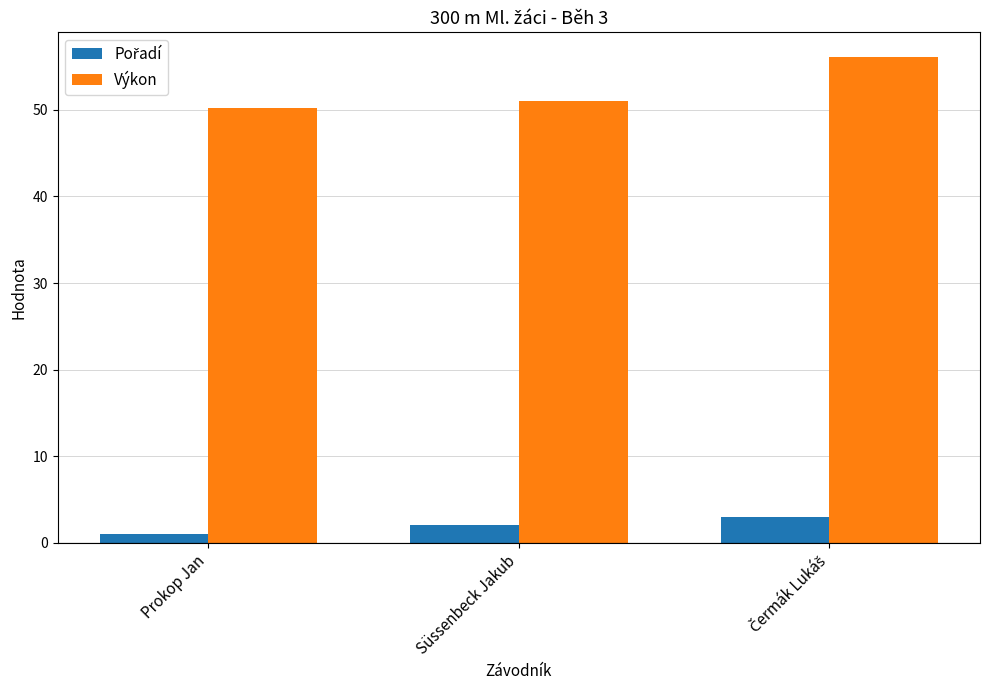

The value of Výkon at Süssenbeck Jakub is 67.0. True or false?

False